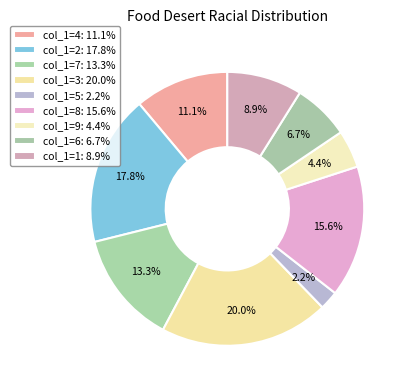

Which category has the smallest portion of the pie?

5